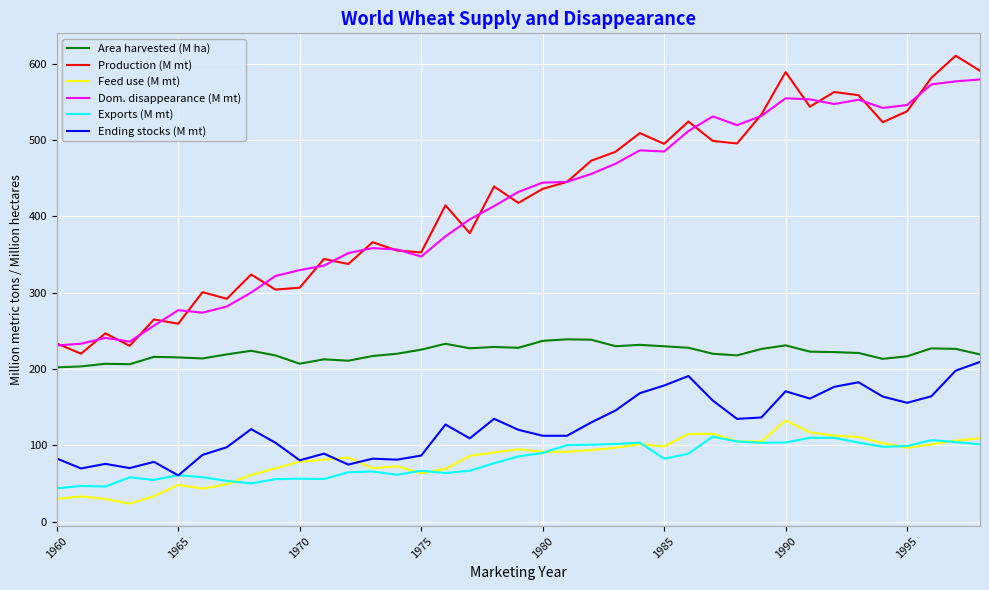

What is the difference between the maximum and minimum values in the Exports (M mt) series?

67.7